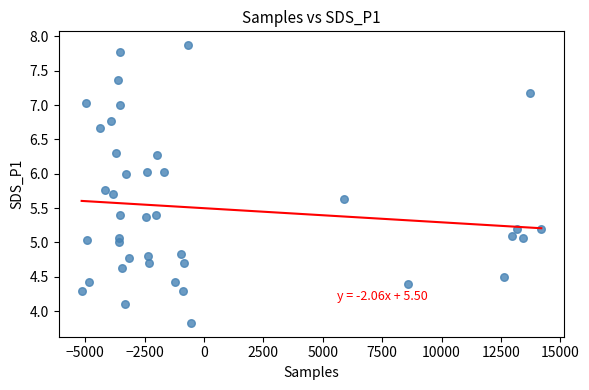

What is the range of Y values (max minus min)?

4.0